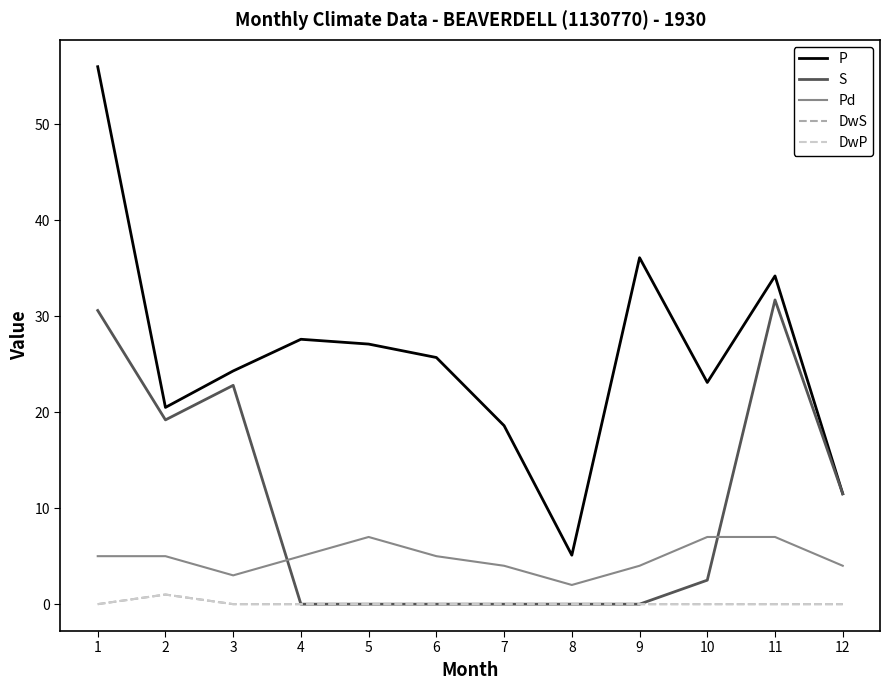

Does the chart display data point markers on the line(s)?

No